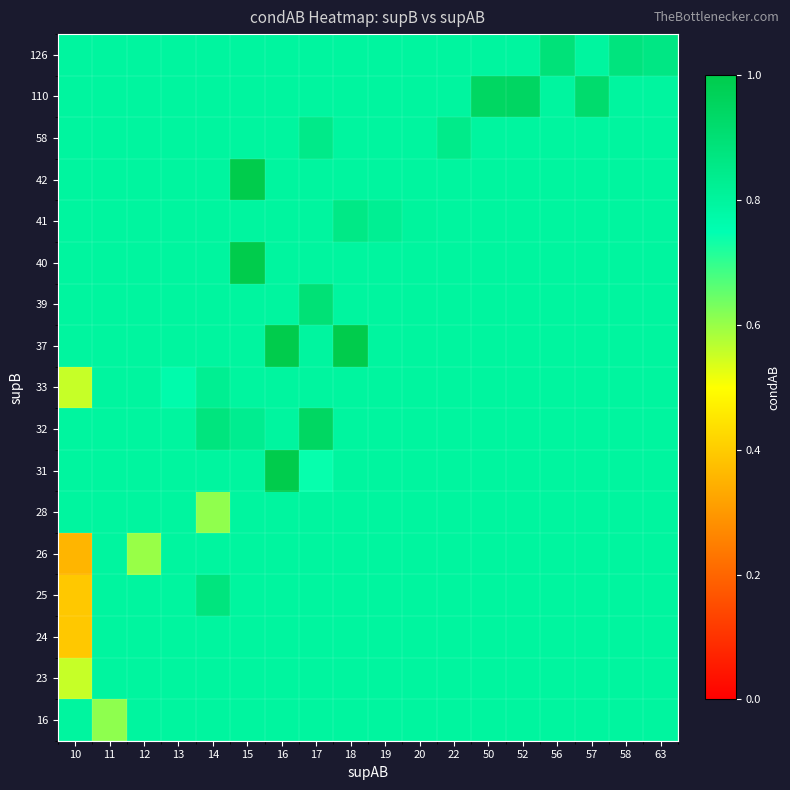

Which label corresponds to the largest value in the chart?

16